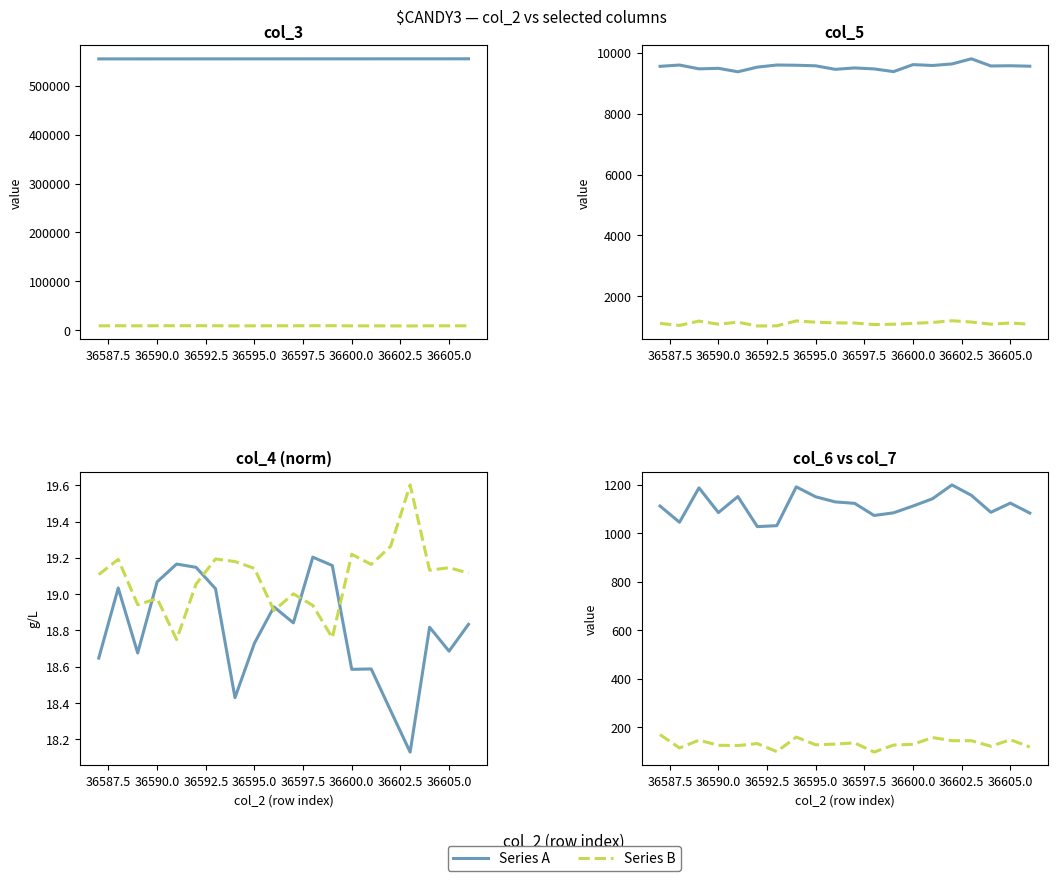

At how many categories does at least one series exceed 475?

20